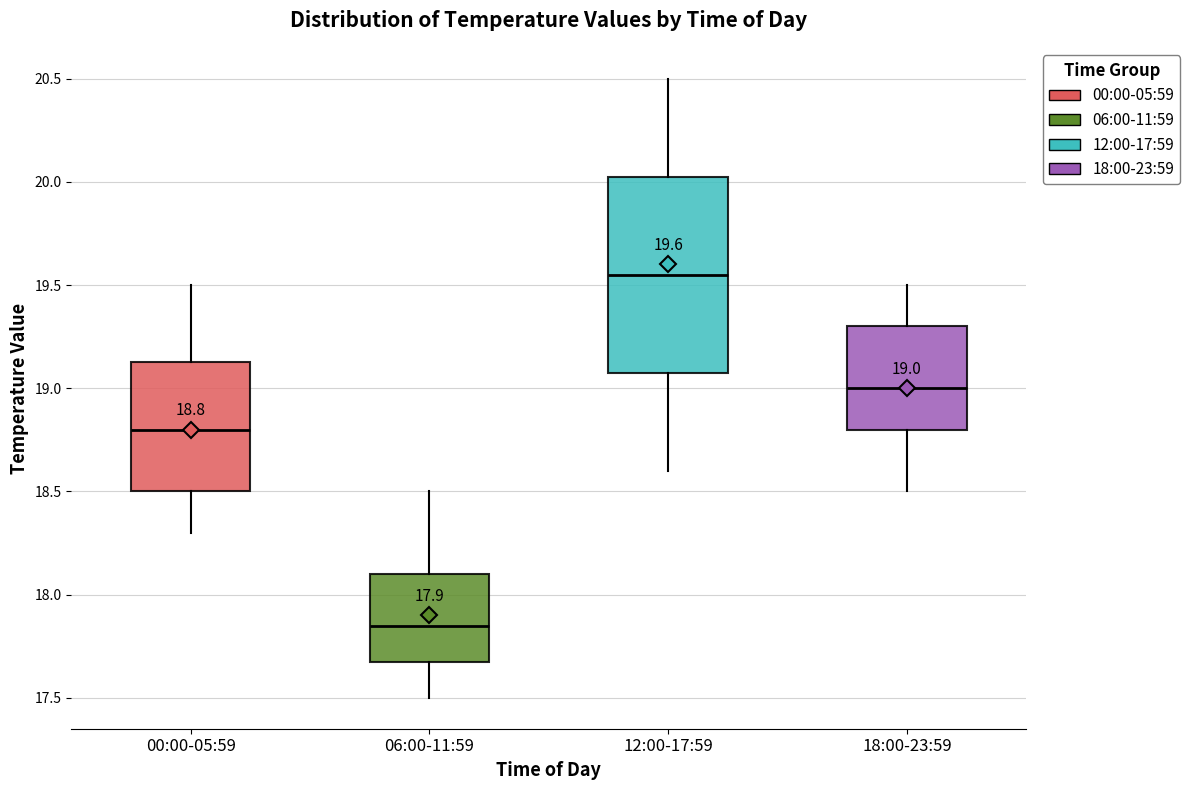

Which box has the highest median line?

12:00-17:59